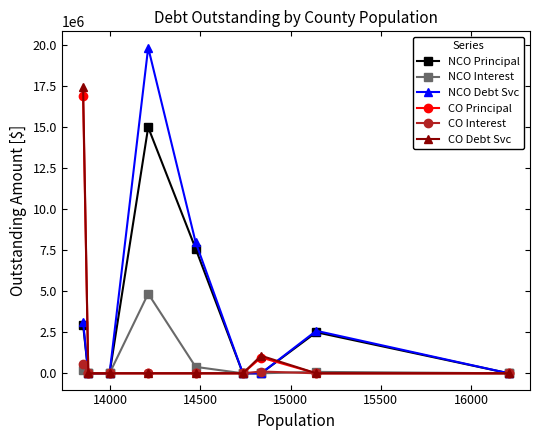

Which series has the widest spread of values?

NCO Debt Svc